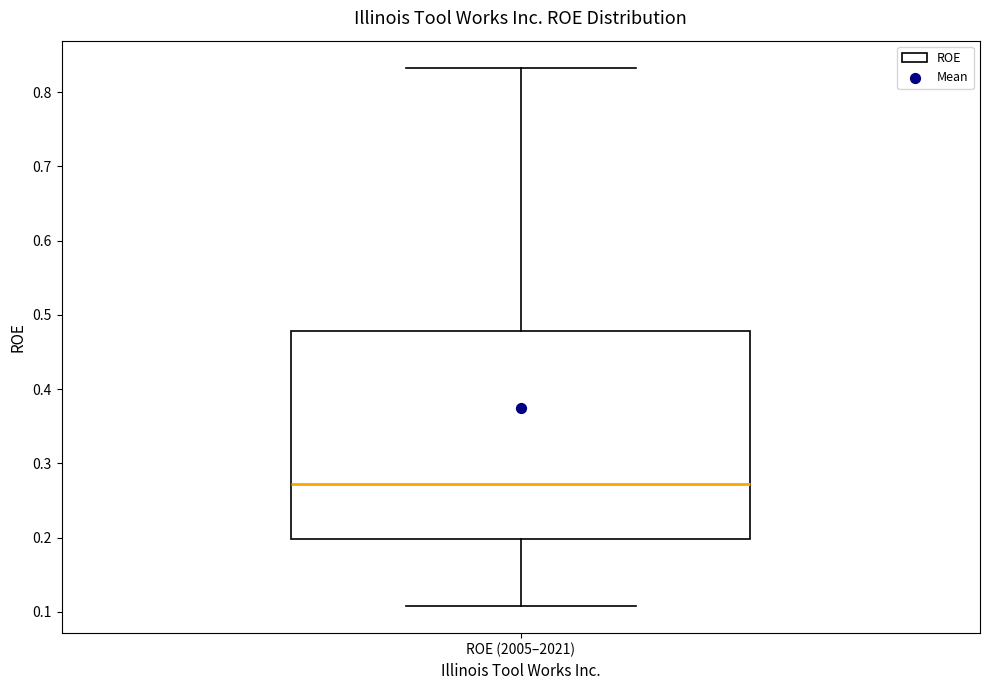

Read this box plot against the y-axis: the position of the median line, the range covered by the box, and the ends of both whiskers. The values are not printed on the chart, so give them approximately, as read against the axis.

median 0.27, box 0.20 to 0.48, whiskers 0.11 to 0.83